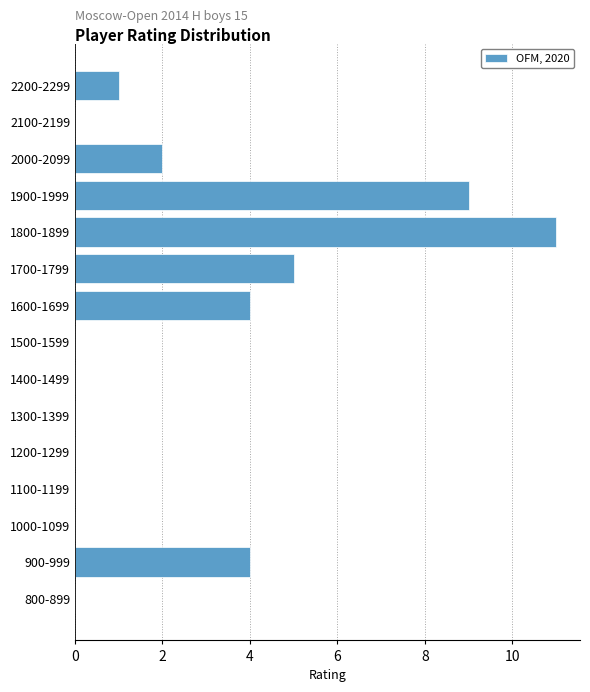

Reading top to bottom, what are all the values shown in this chart?

2200-2299=1	2100-2199=0	2000-2099=2	1900-1999=9	1800-1899=11	1700-1799=5	1600-1699=4	1500-1599=0	1400-1499=0	1300-1399=0	1200-1299=0	1100-1199=0	1000-1099=0	900-999=4	800-899=0